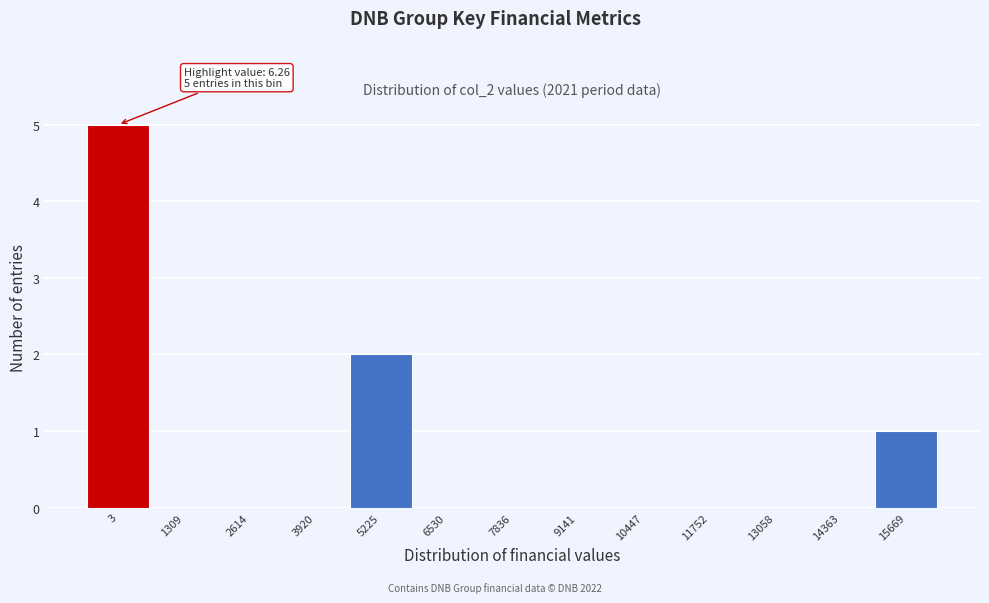

Reading left to right, list all the values displayed in this chart.

3=5	1309=0	2614=0	3920=0	5225=2	6530=0	7836=0	9141=0	10447=0	11752=0	13058=0	14363=0	15669=1